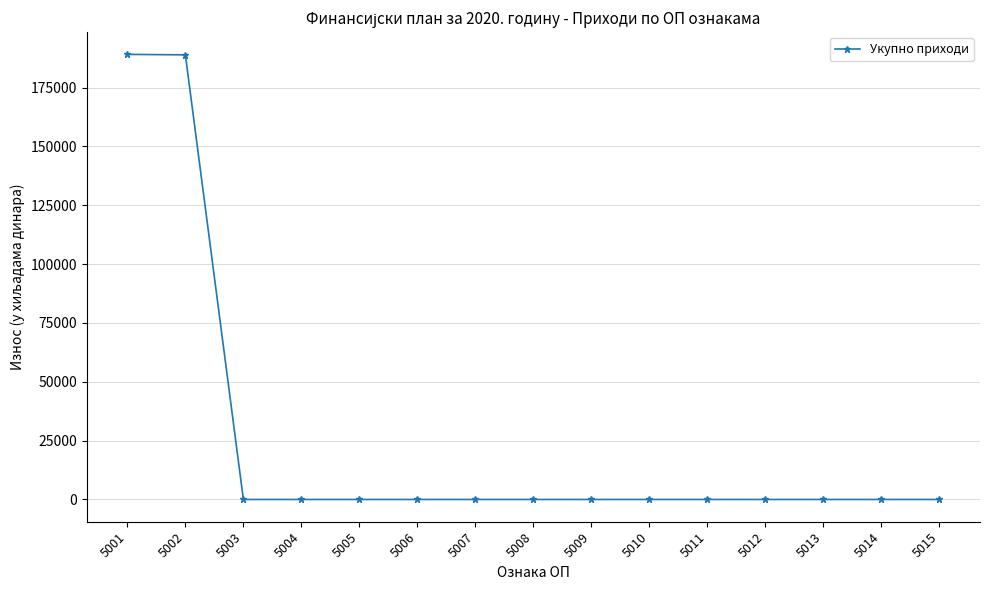

What is the greatest value displayed?

189120